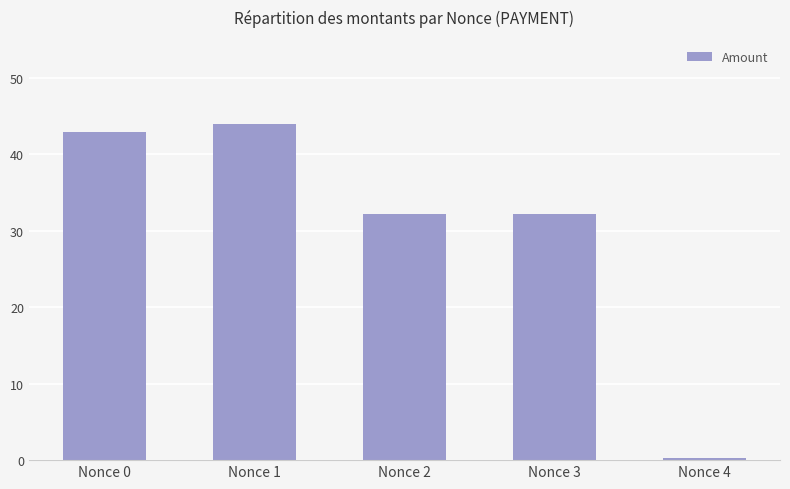

Count the number of data series in this chart.

1